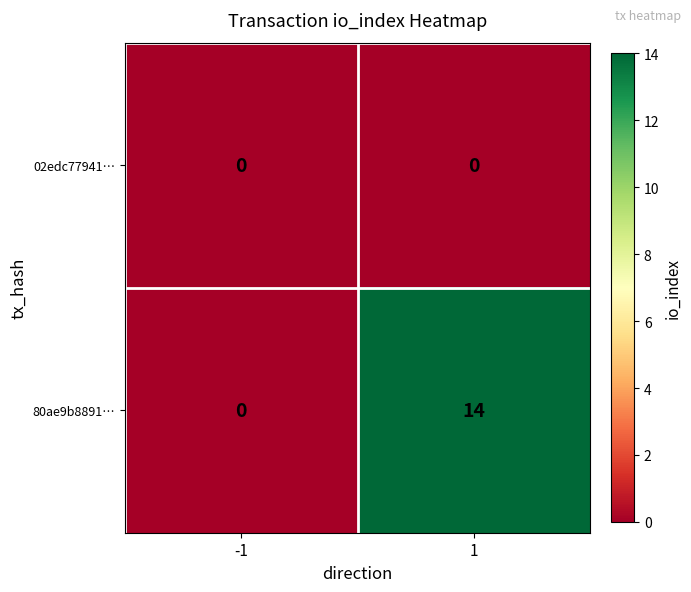

What is the sum of the 80ae9b8891… values at 1 and -1?

14